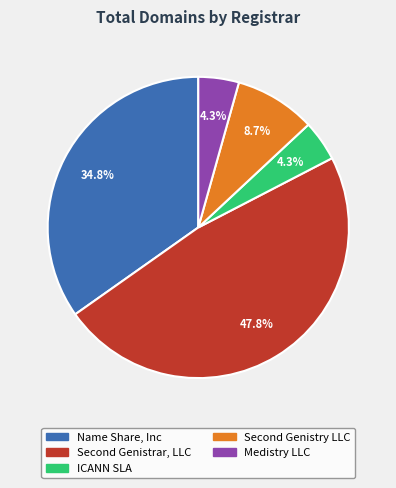

Does Medistry LLC account for over 50% of the chart?

No